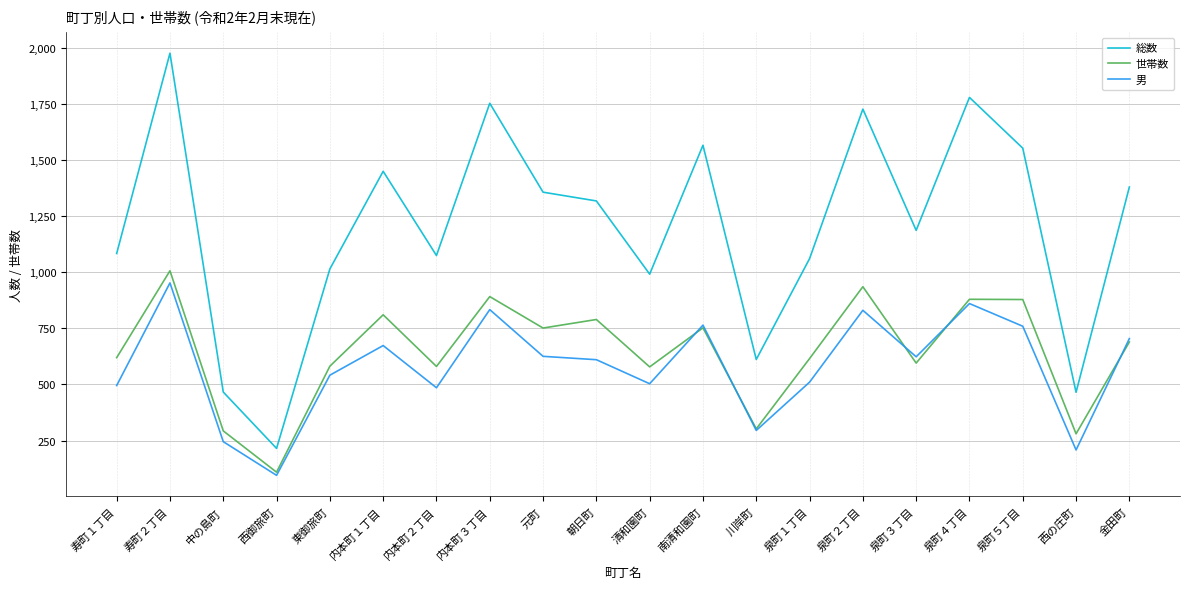

List the series in order of their peak value, highest first.

総数, 世帯数, 男